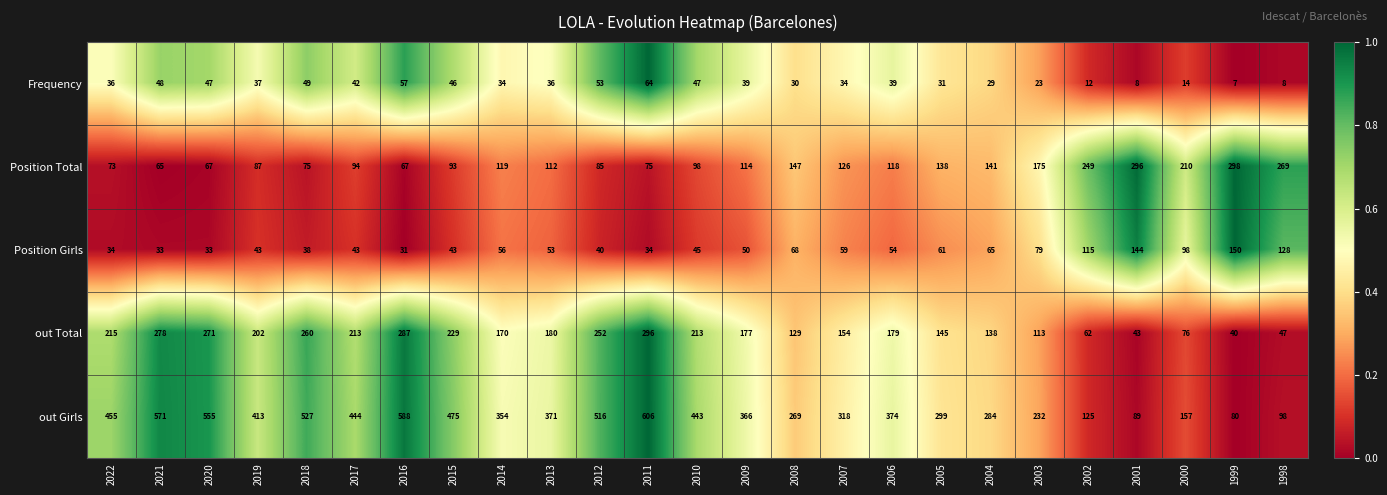

What is the difference between the highest and lowest values at 2001?

288